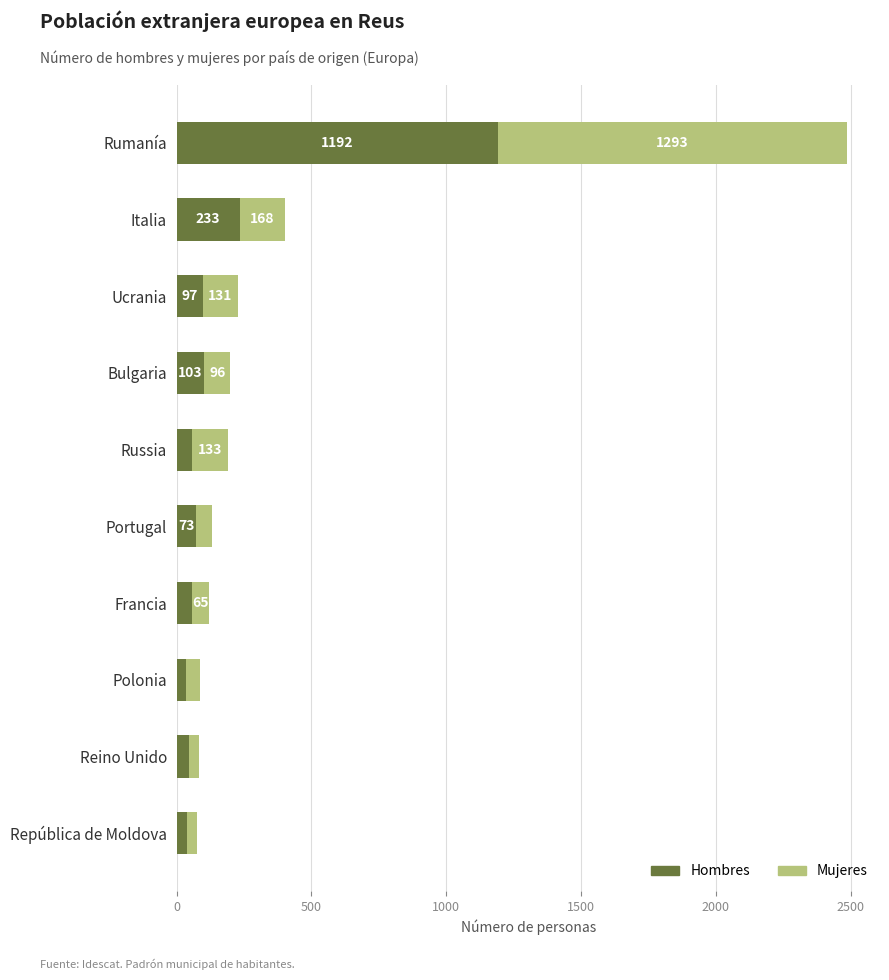

What is the lowest value of the Hombres series?

33